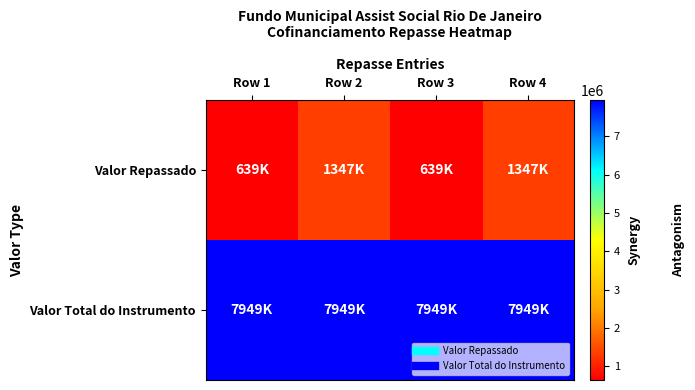

Which series has the largest range (max minus min)?

Valor Repassado